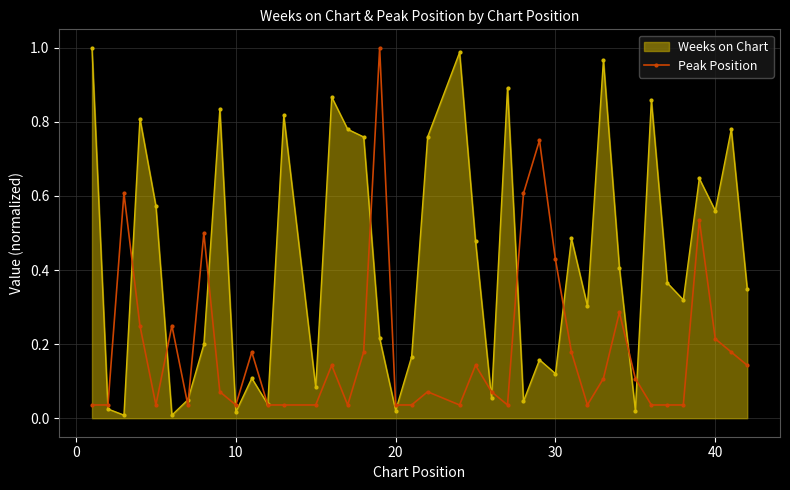

List the series in order of their overall mean, lowest first.

Peak Position, Weeks on Chart